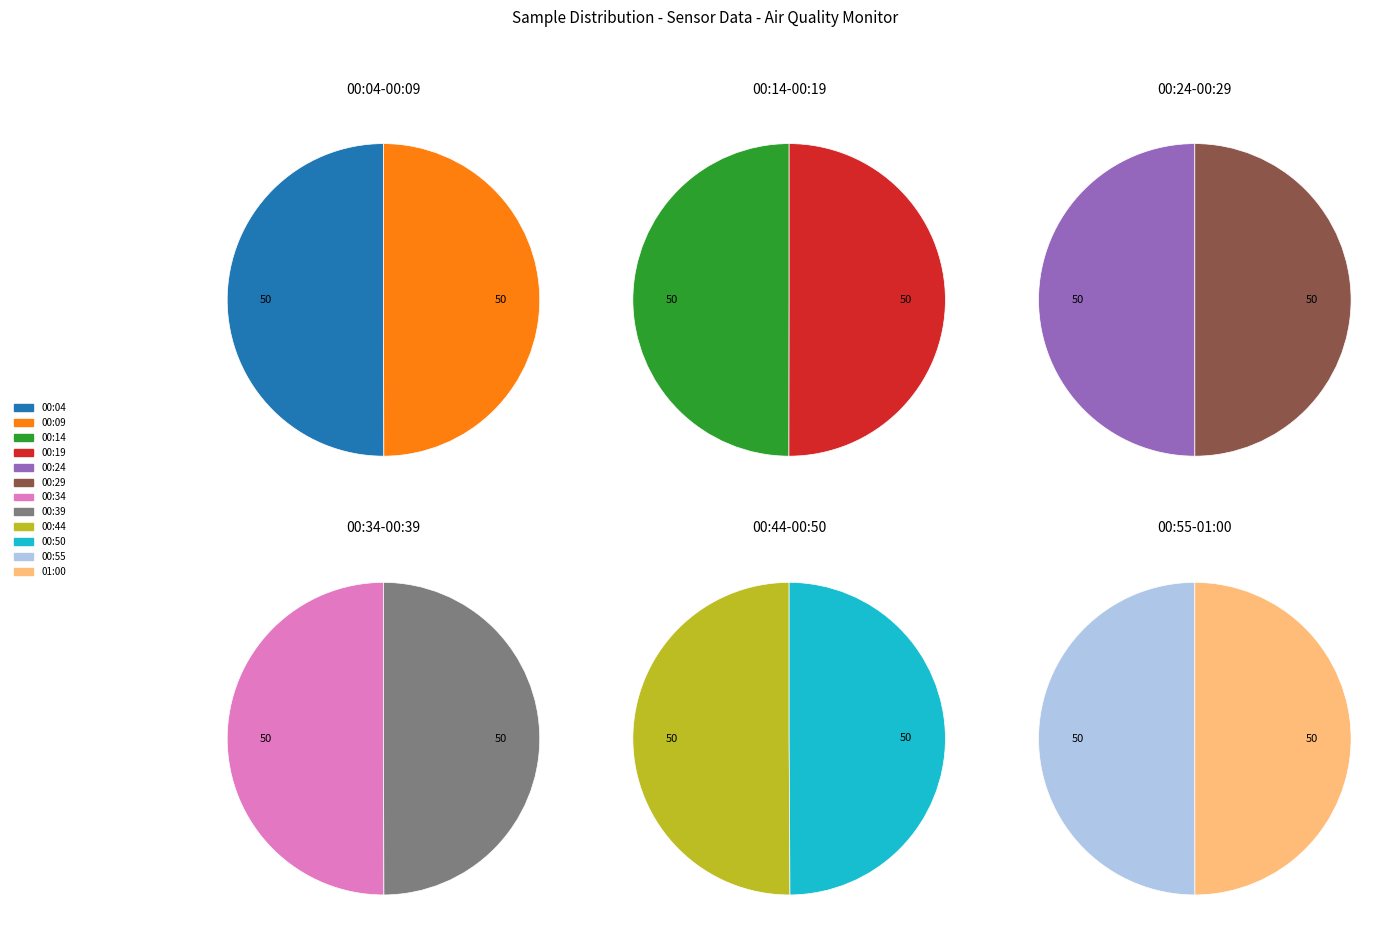

Combined, do 01:00 and 00:55 account for over 50%?

No